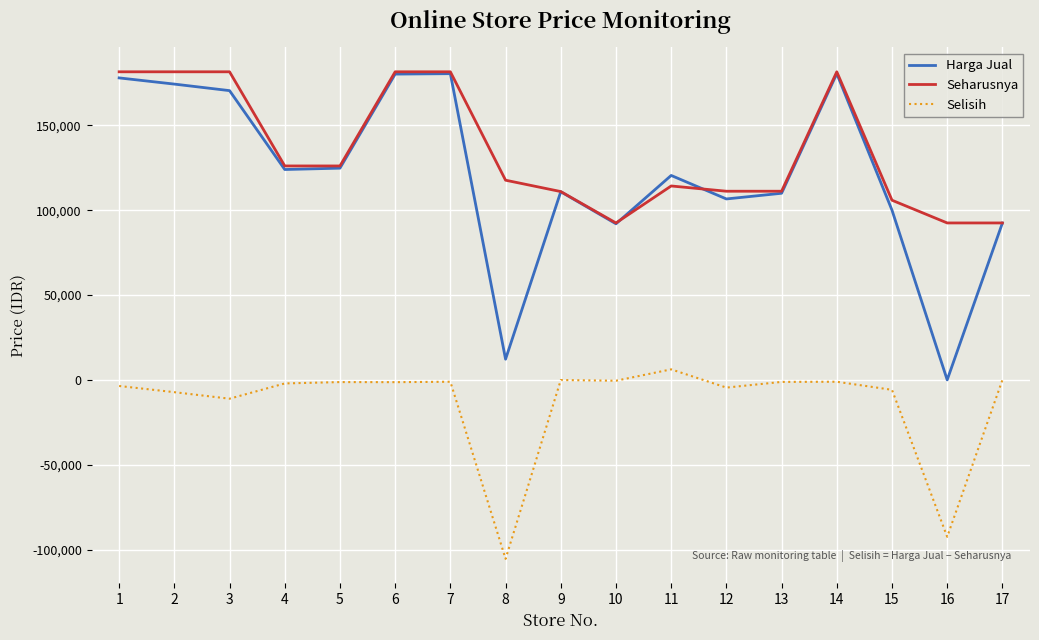

True or false: Seharusnya and Selisih cross at least once.

False